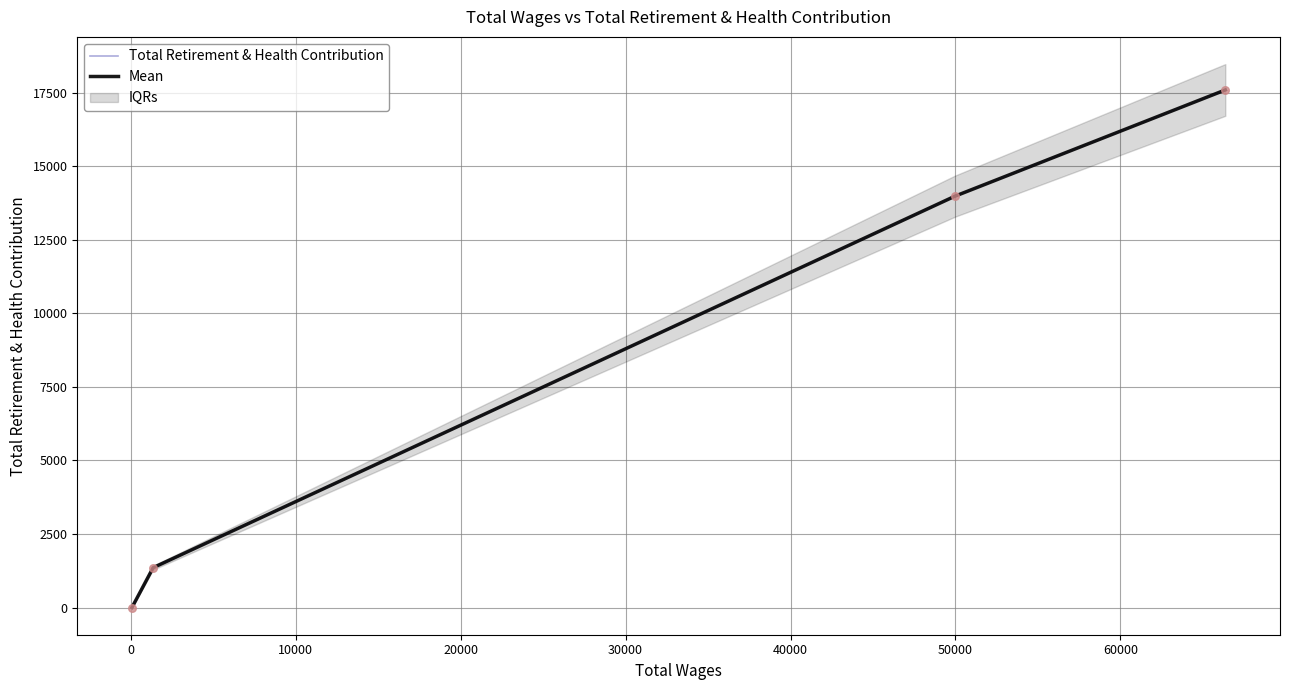

Which series has the largest total across all categories?

Total Retirement & Health Contribution